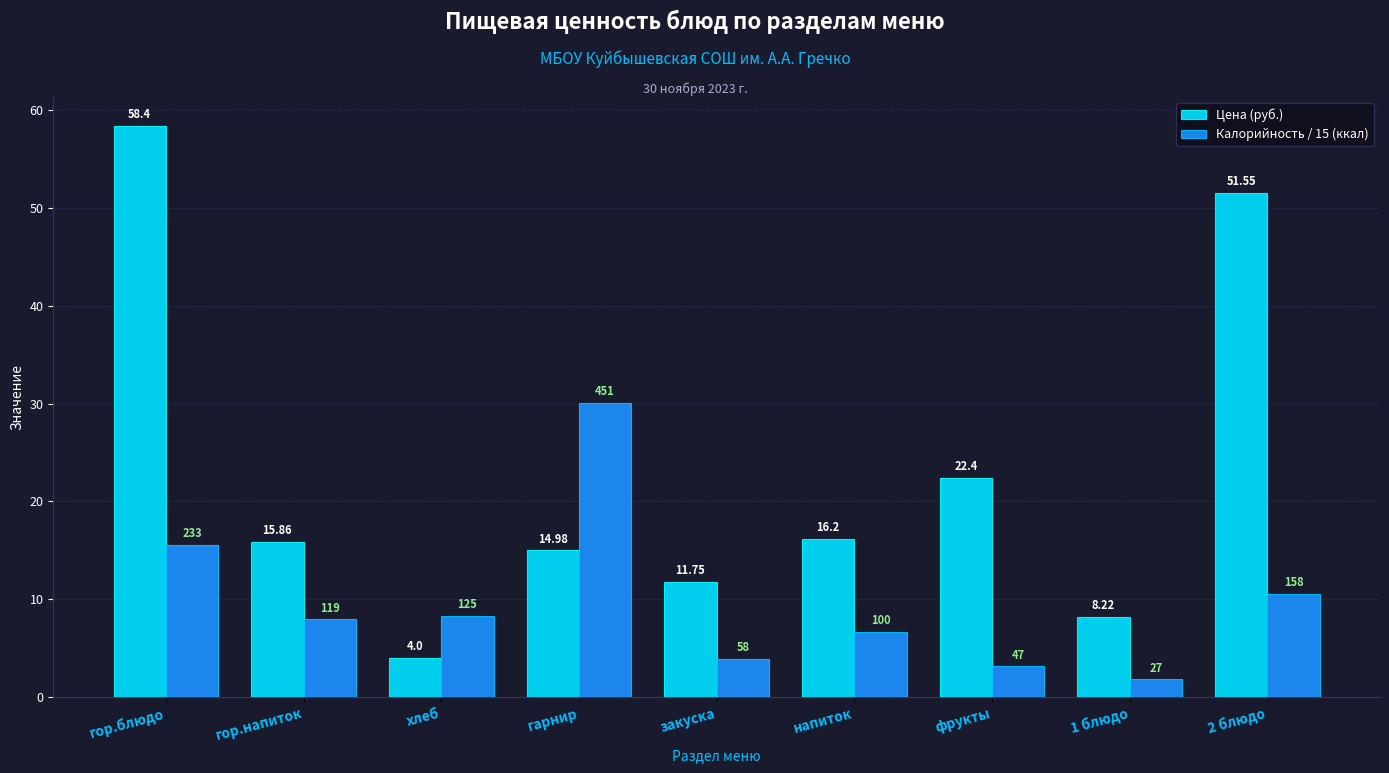

What is the label of the 8th bar from the left?

1 блюдо